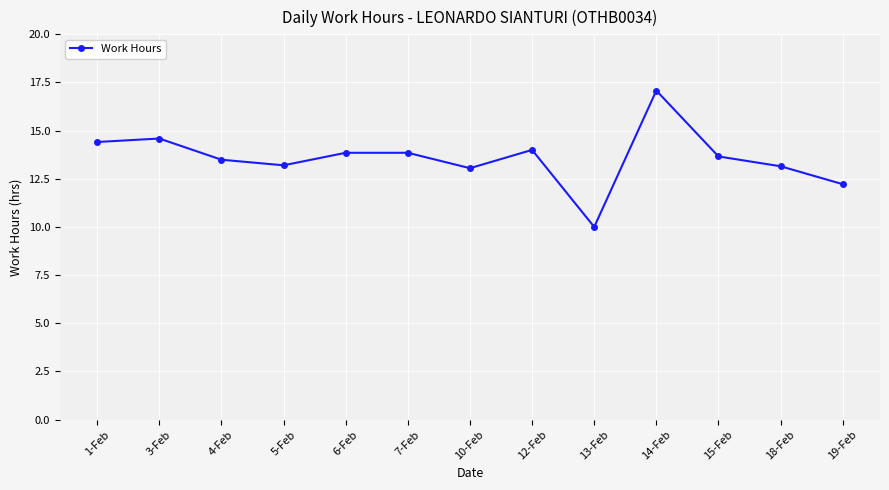

What is the difference between the values at 6-Feb and 1-Feb?

0.6